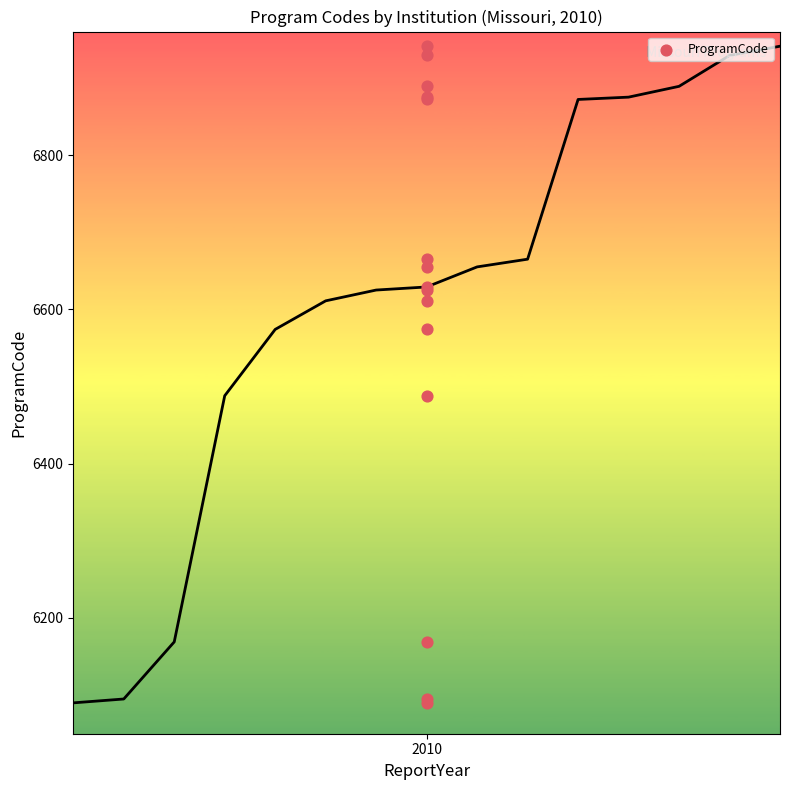

What Y value in the scatter plot is closest to 6515?

6488